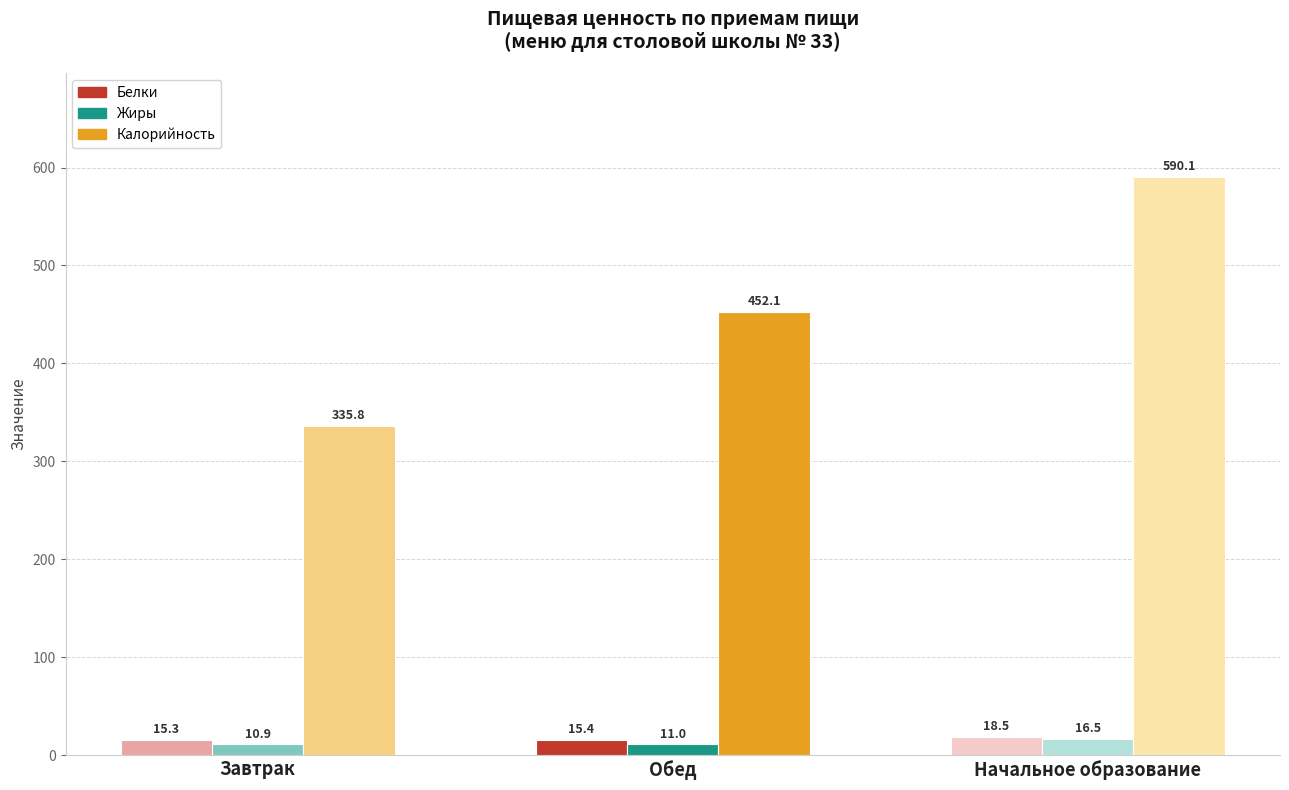

List the series in order of their peak value, lowest first.

Жиры, Белки, Калорийность